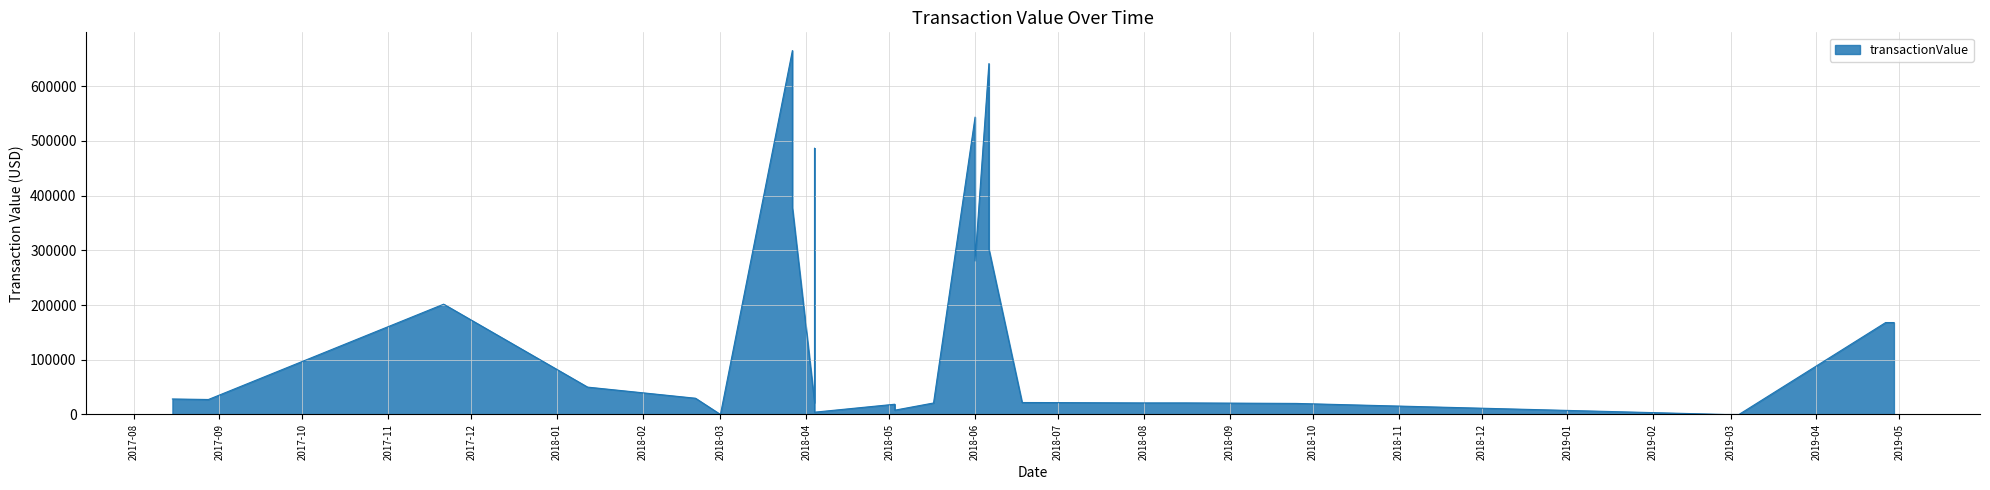

Read the value at 30.

377750